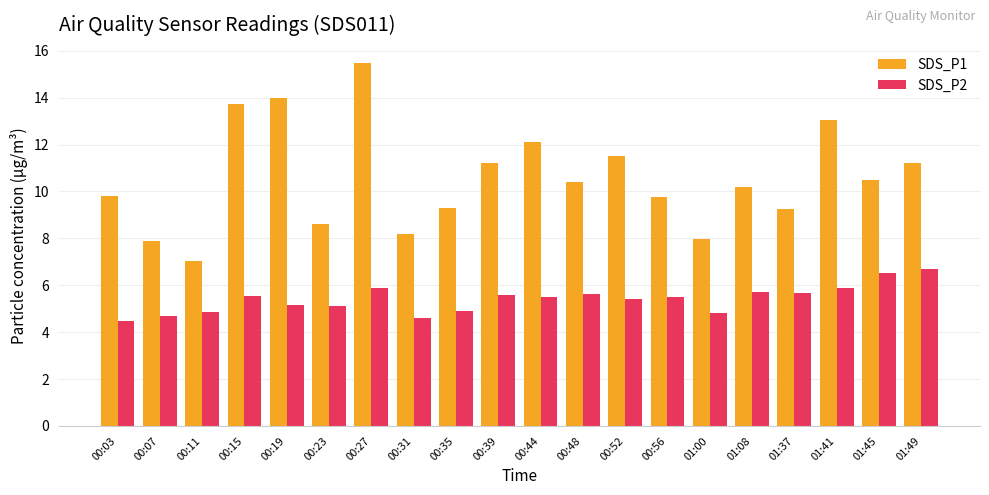

The SDS_P2 series shows 4.6 at 00:31. True or false?

True